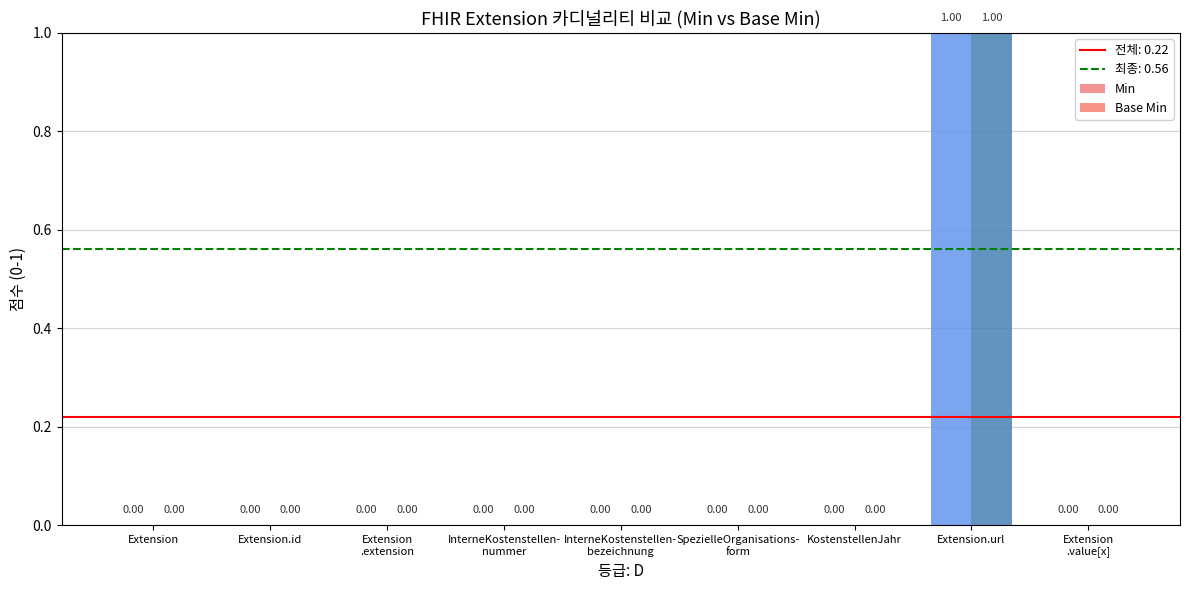

What is the label of the 9th bar from the right?

Extension